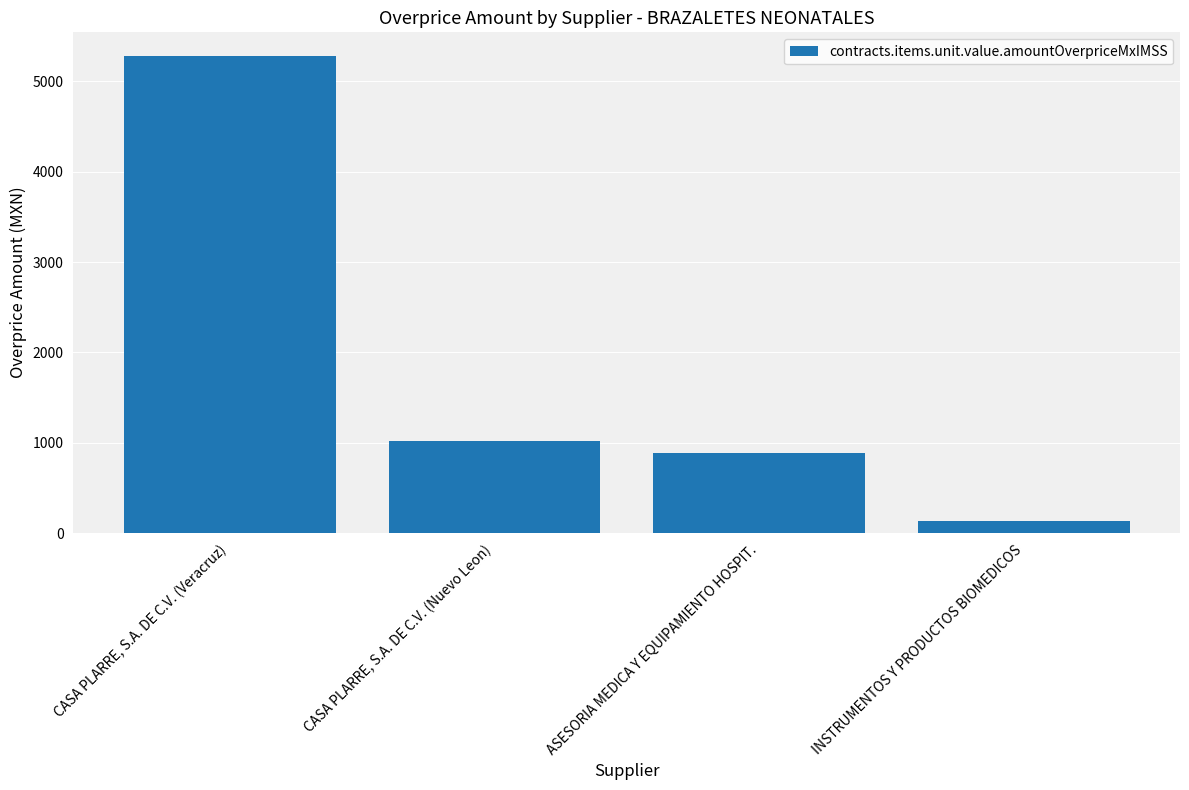

Reading left to right, transcribe all the data shown in this chart.

CASA PLARRE, S.A. DE C.V. (Veracruz)=5280.0	CASA PLARRE, S.A. DE C.V. (Nuevo Leon)=1017.6	ASESORIA MEDICA Y EQUIPAMIENTO HOSPIT.=885.1	INSTRUMENTOS Y PRODUCTOS BIOMEDICOS=128.1